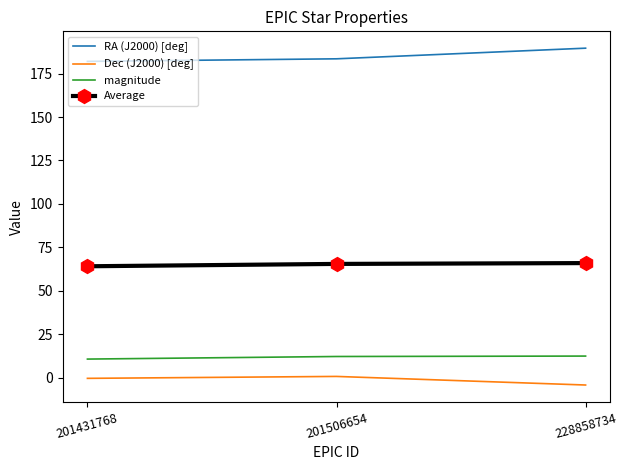

The value of RA (J2000) [deg] at 201431768 is 182.1. True or false?

True